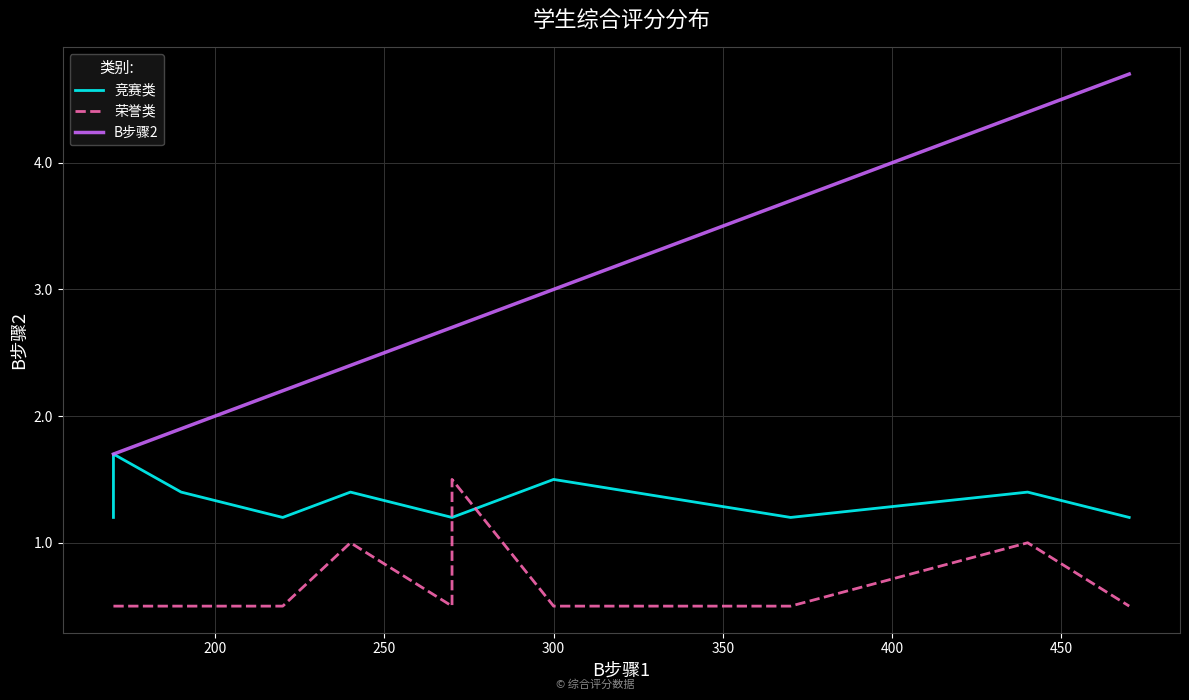

How many lines are shown in the chart?

3